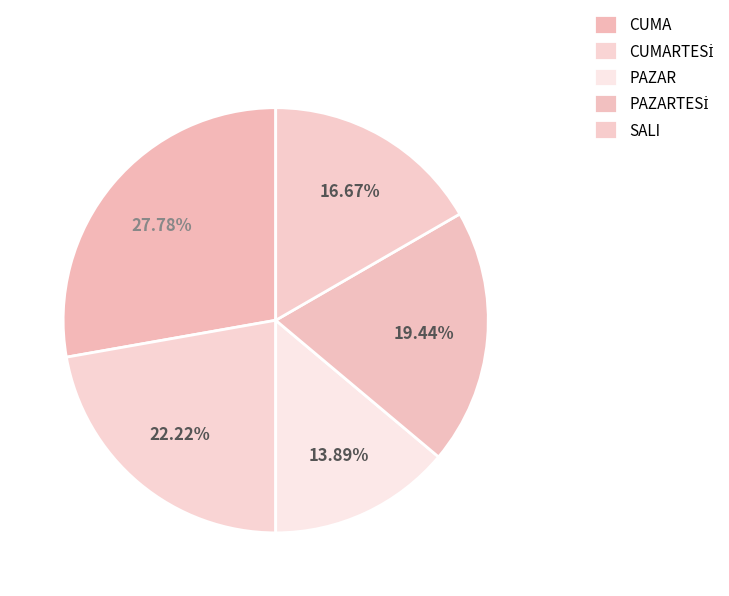

Is there any slice that represents more than half of the pie?

No